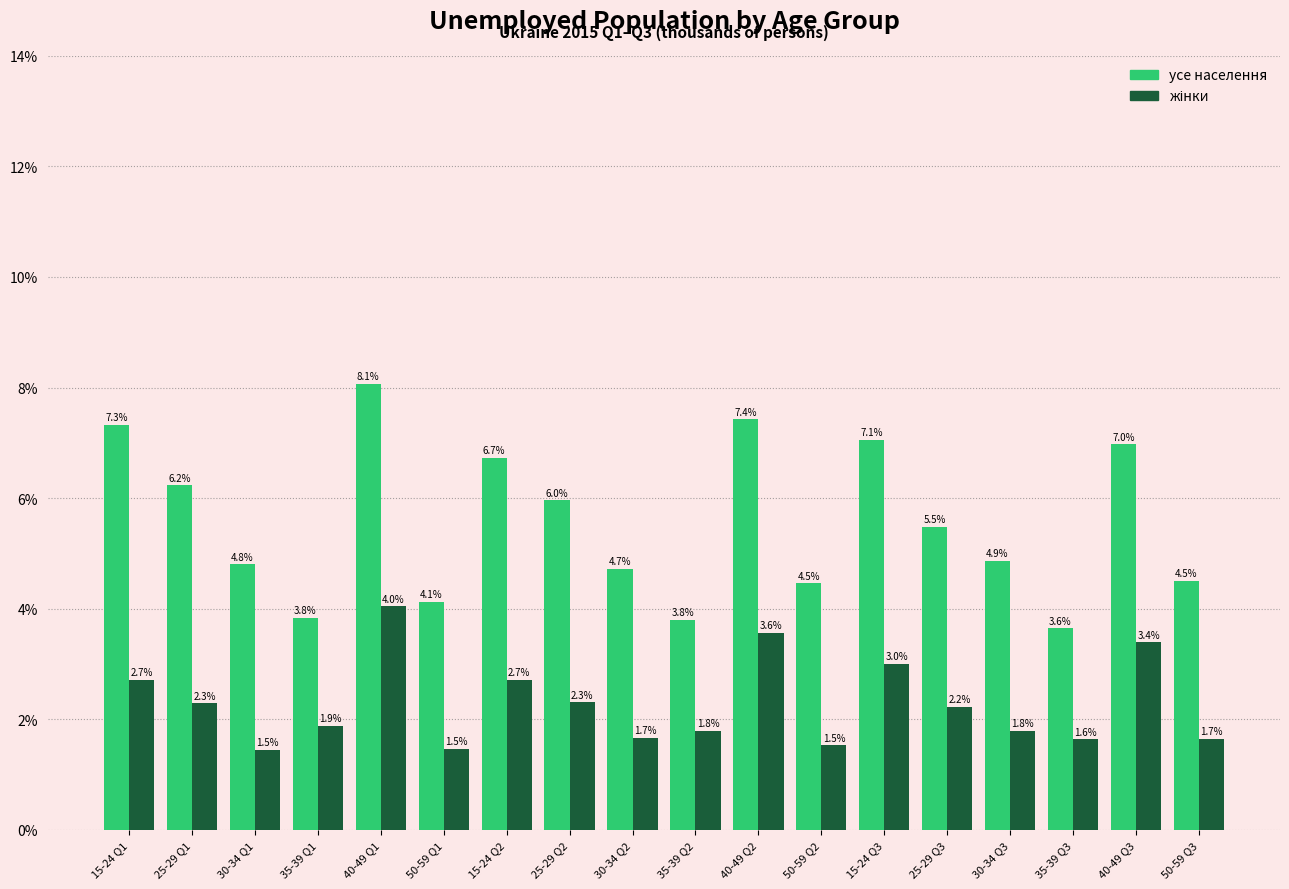

What is the total value across all series at 35-39 Q1?

5.7